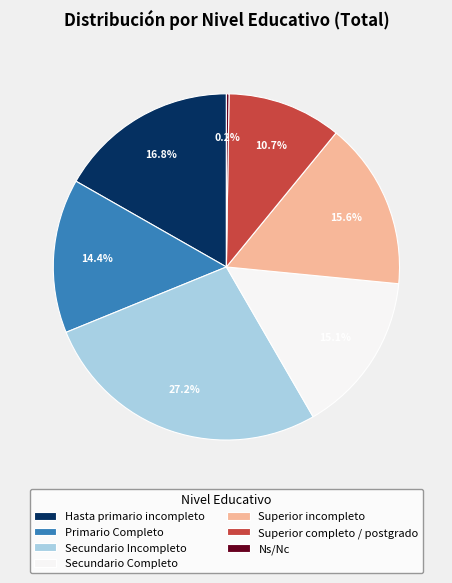

Which category has the biggest portion of the pie?

Secundario Incompleto